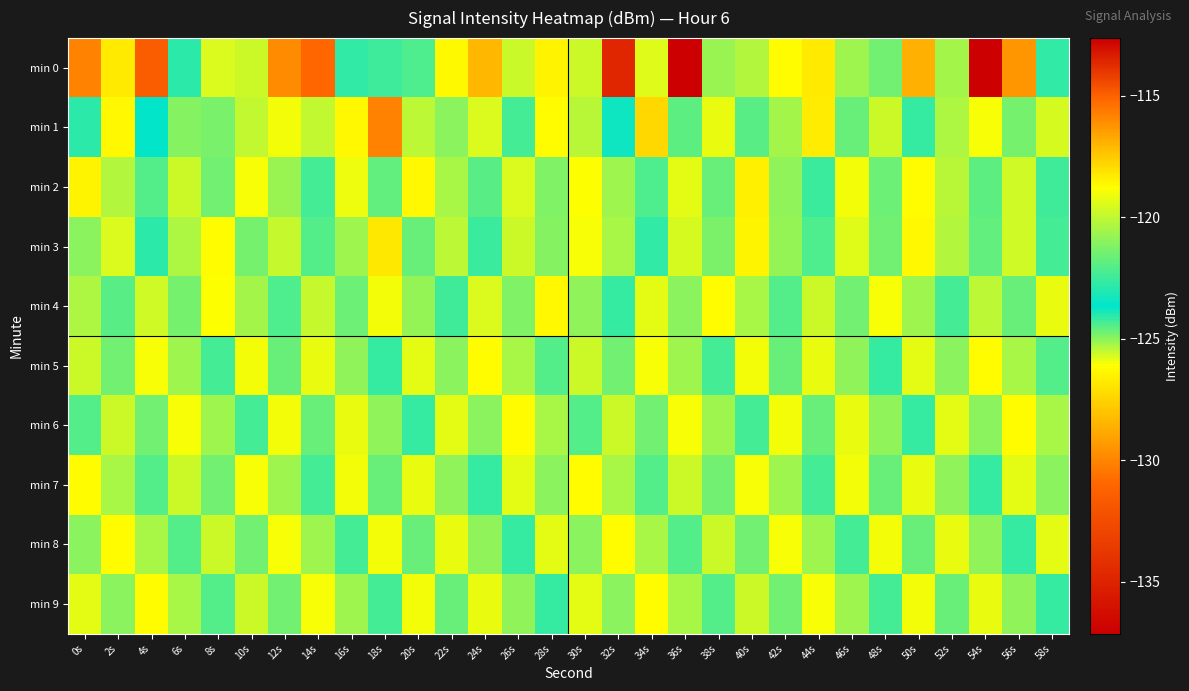

Rank the series at 4s from lowest to highest value.

min 1, min 3, min 2, min 7, min 6, min 8, min 4, min 5, min 9, min 0